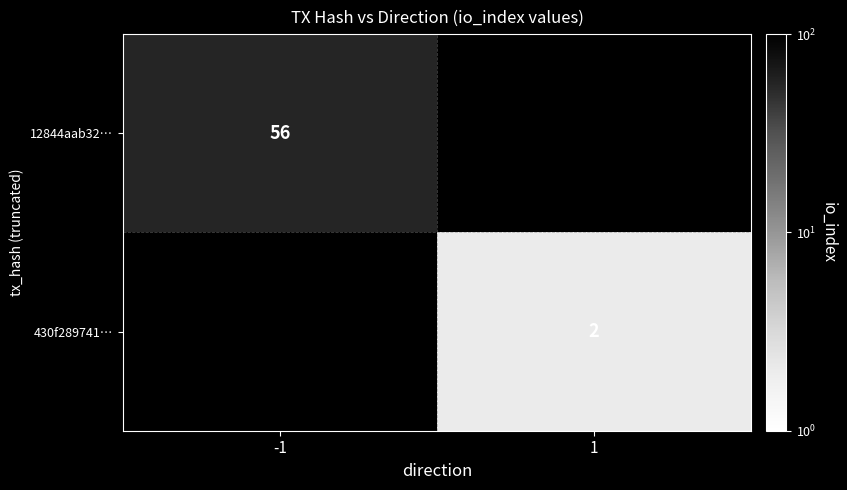

The 12844aab32… series shows 17 at -1. True or false?

False